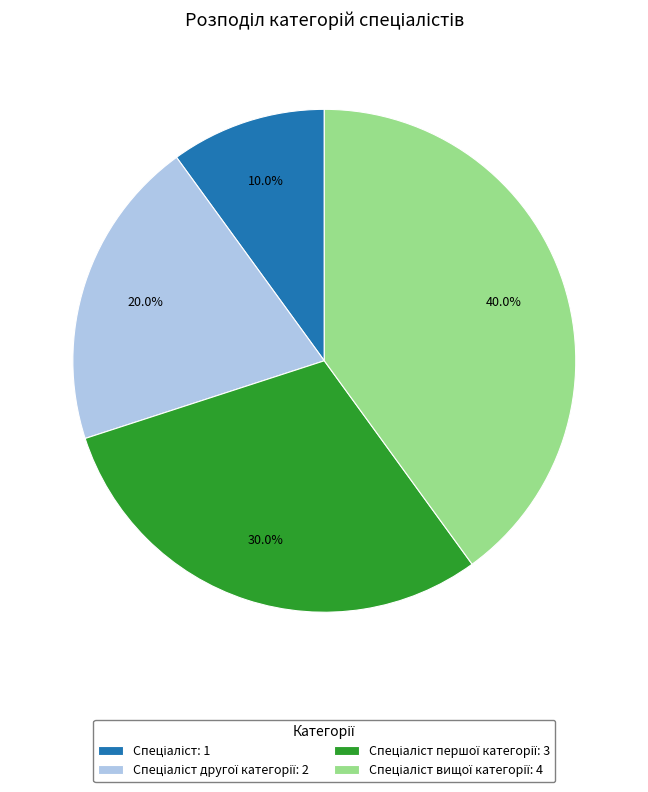

Does any single category account for the majority?

No